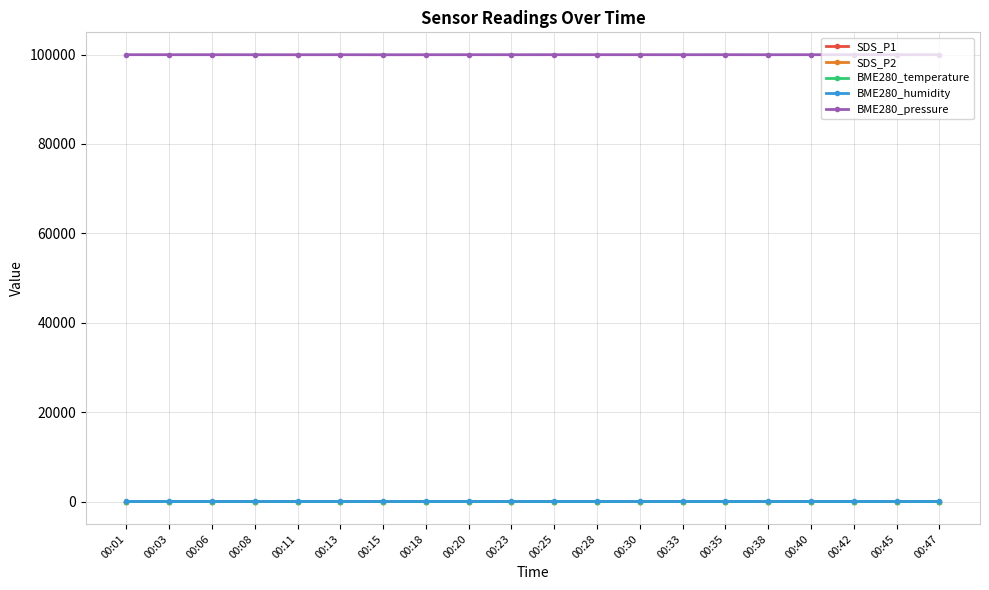

What is the difference between the highest and lowest values at 00:28?

99961.4